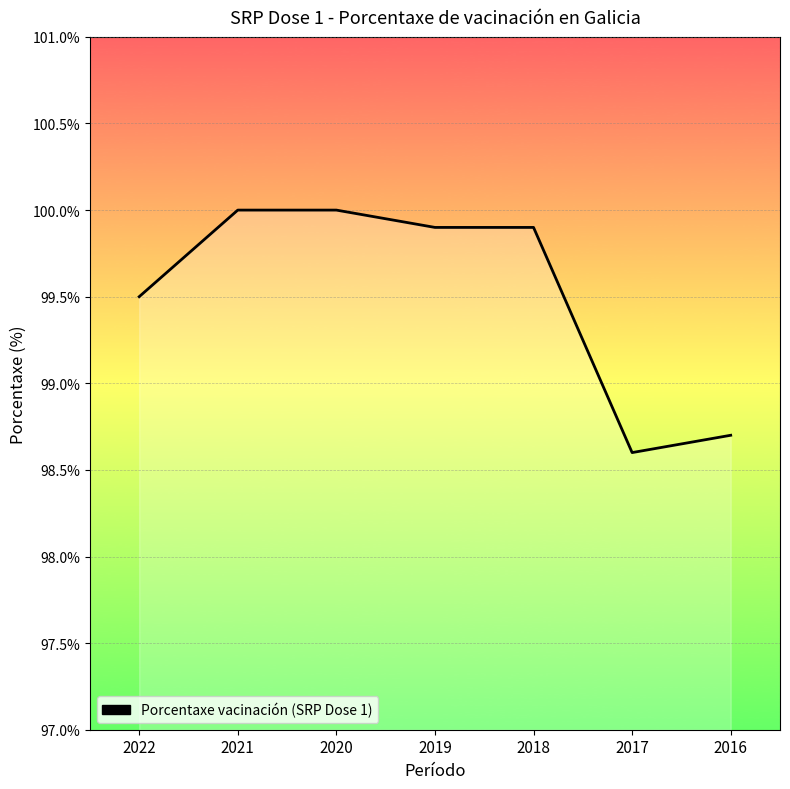

How many values are below 99?

2